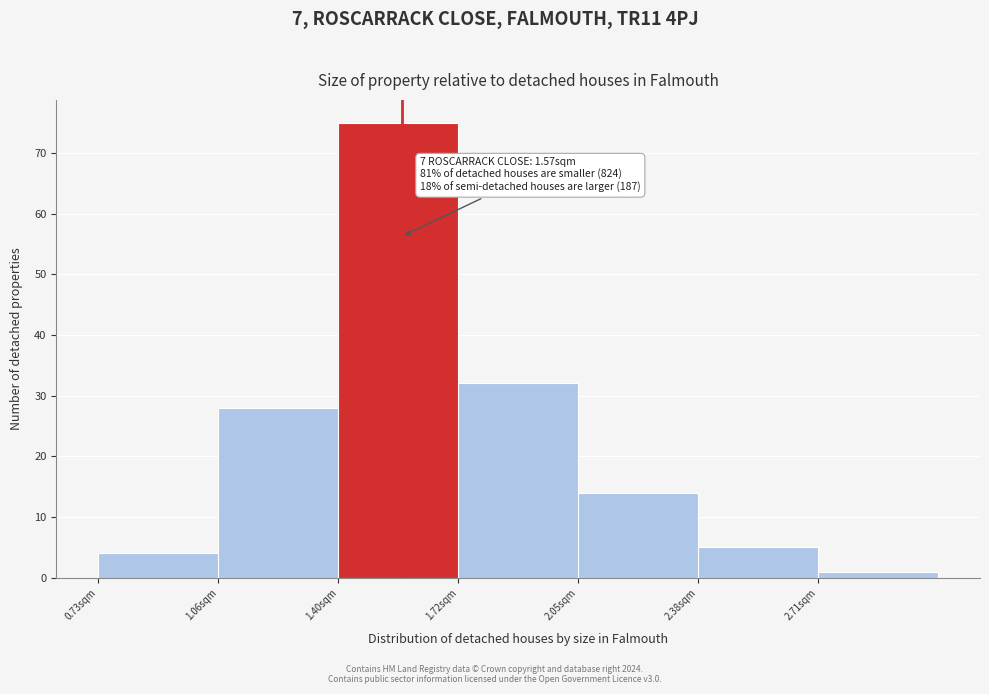

Over which range of the x-axis is the bar tallest?

1.395 to 1.725